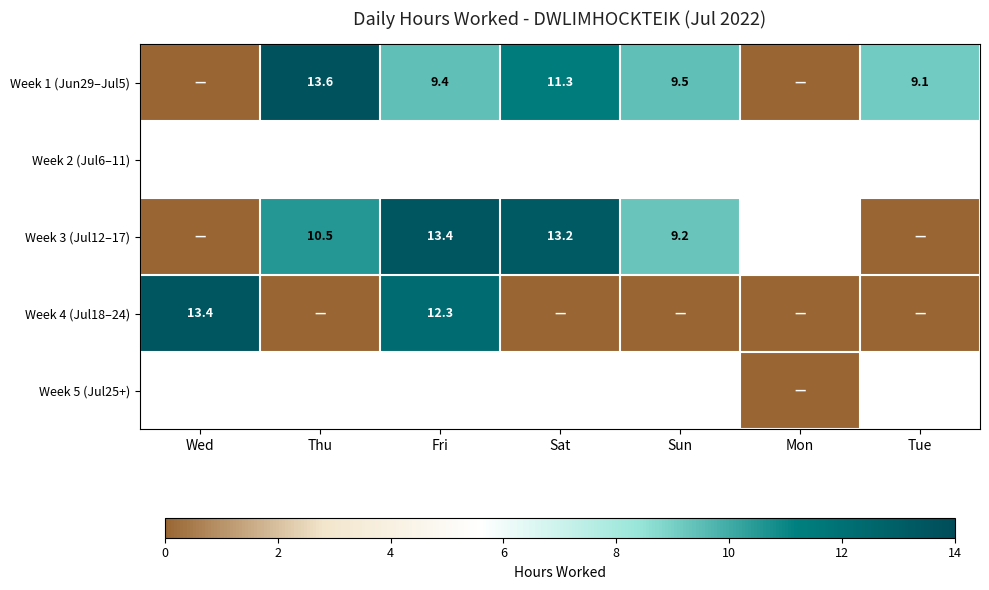

What is the difference between the Week 1 (Jun29–Jul5) values at Tue and Thu?

4.5